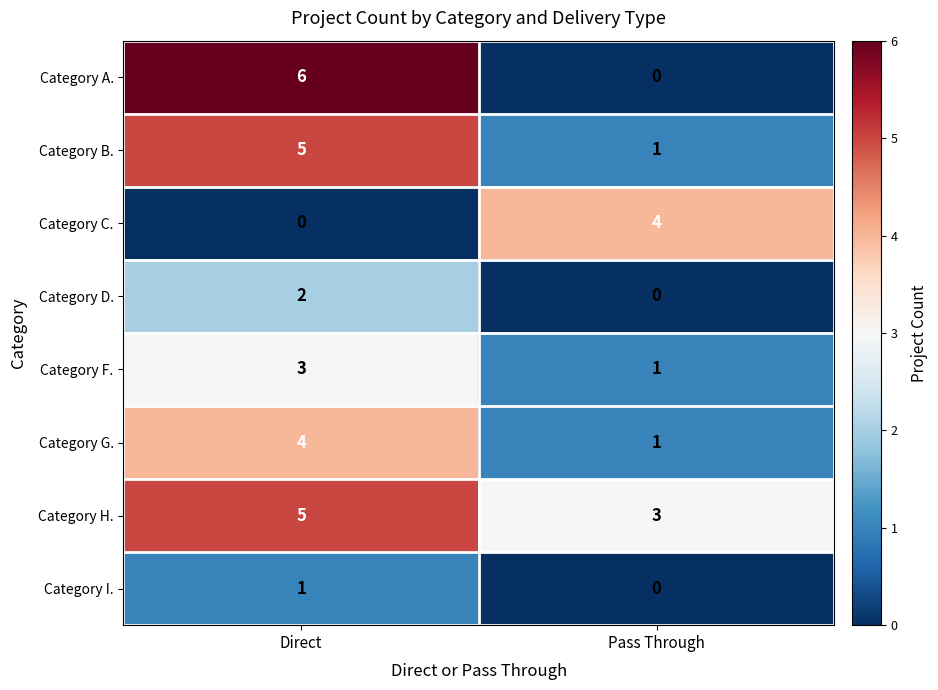

What is the maximum value for Category B.?

5